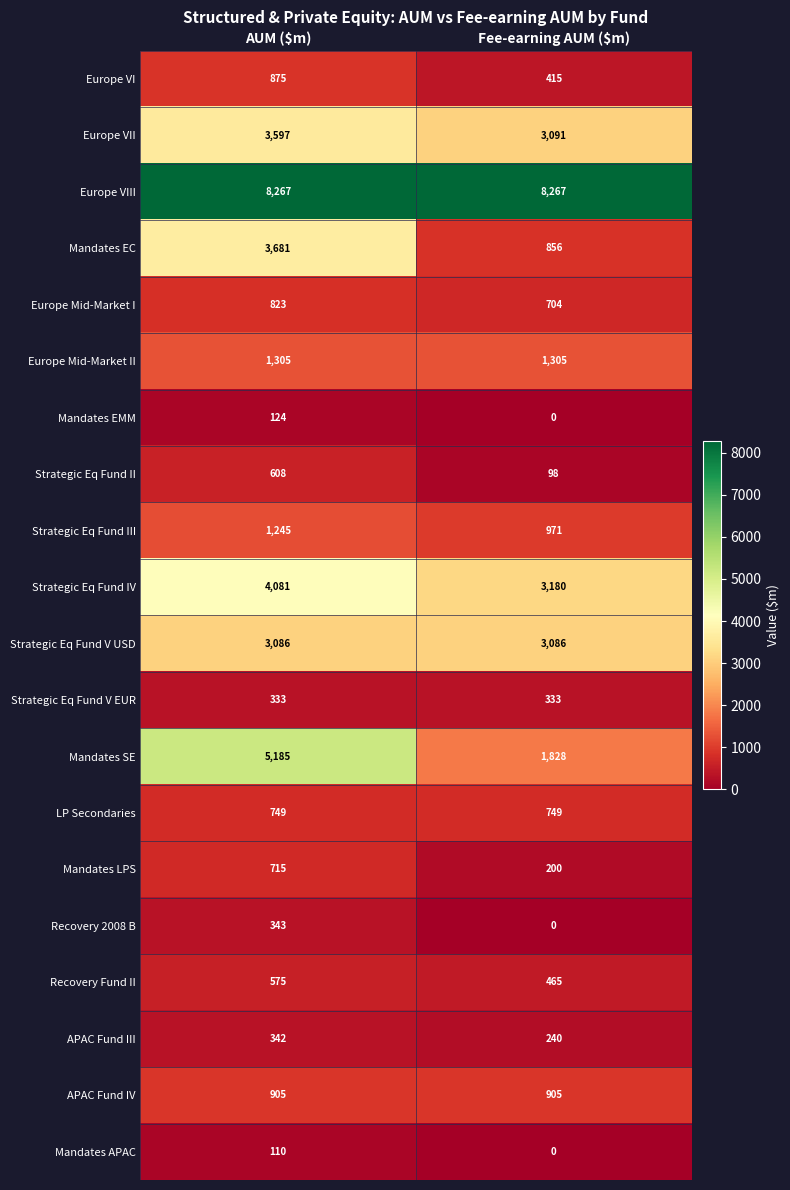

List the series in order of their peak value, highest first.

Europe VIII, Mandates SE, Strategic Eq Fund IV, Mandates EC, Europe VII, Strategic Eq Fund V USD, Europe Mid-Market II, Strategic Eq Fund III, APAC Fund IV, Europe VI, Europe Mid-Market I, LP Secondaries, Mandates LPS, Strategic Eq Fund II, Recovery Fund II, Recovery 2008 B, APAC Fund III, Strategic Eq Fund V EUR, Mandates EMM, Mandates APAC